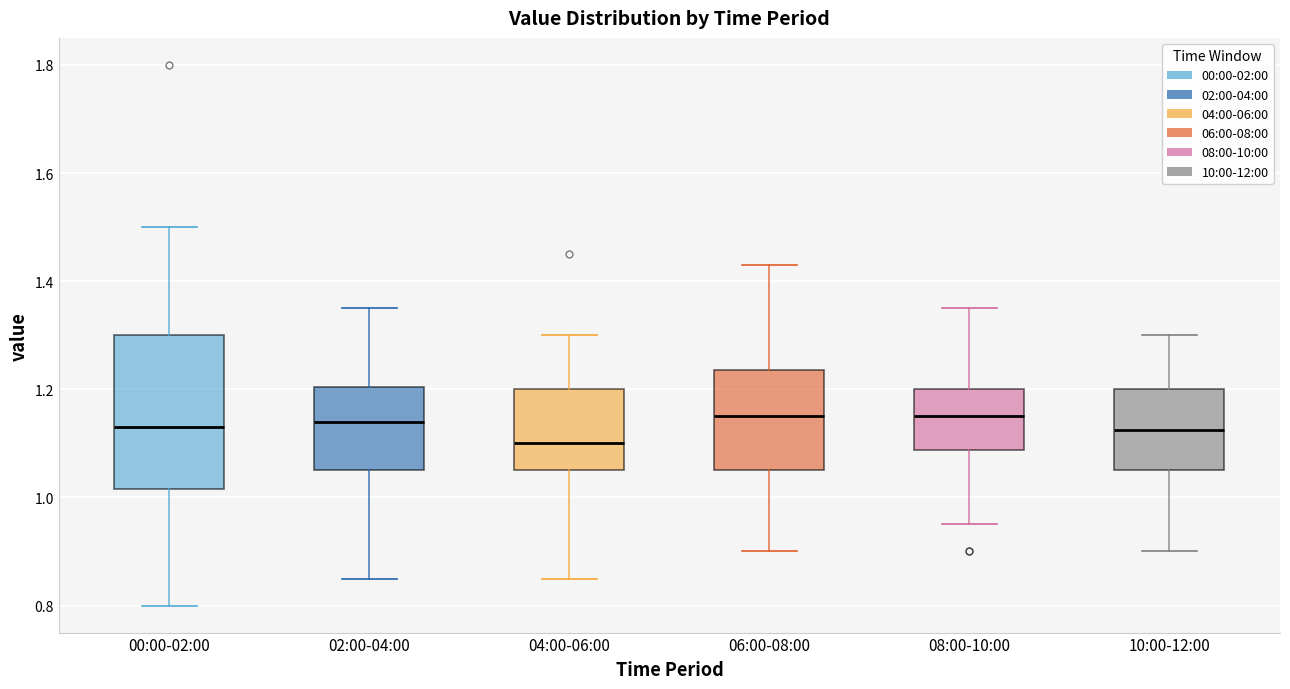

Which box is the tallest, from its lower edge to its upper edge?

00:00-02:00